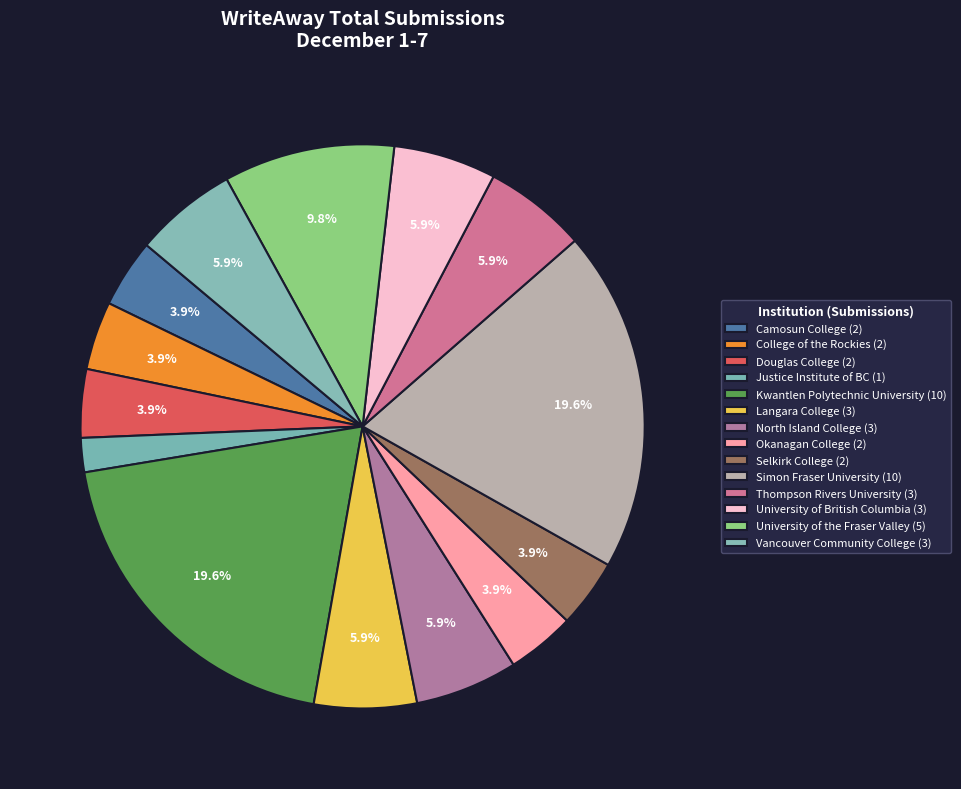

How many slices are in this pie chart?

14